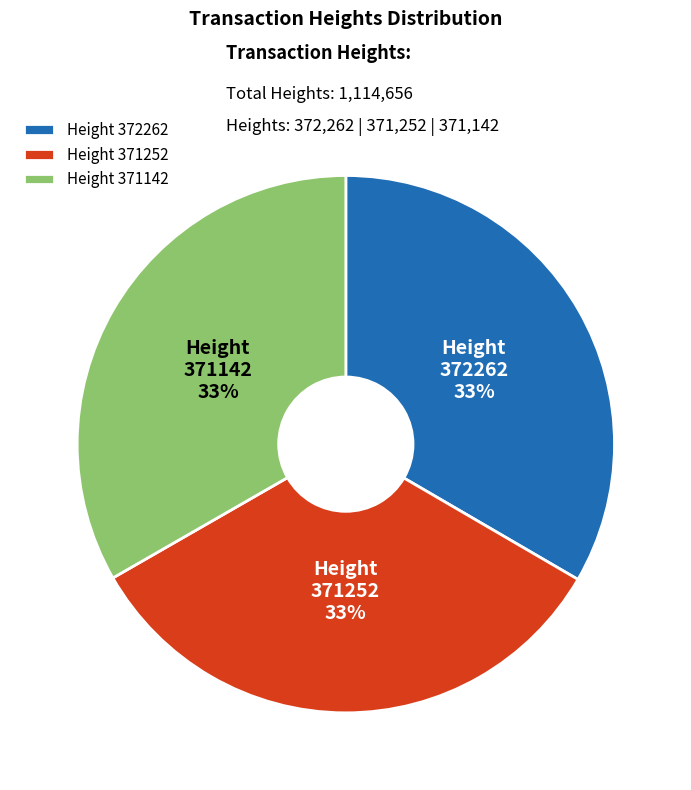

Does Height 372262 account for over 50% of the chart?

No